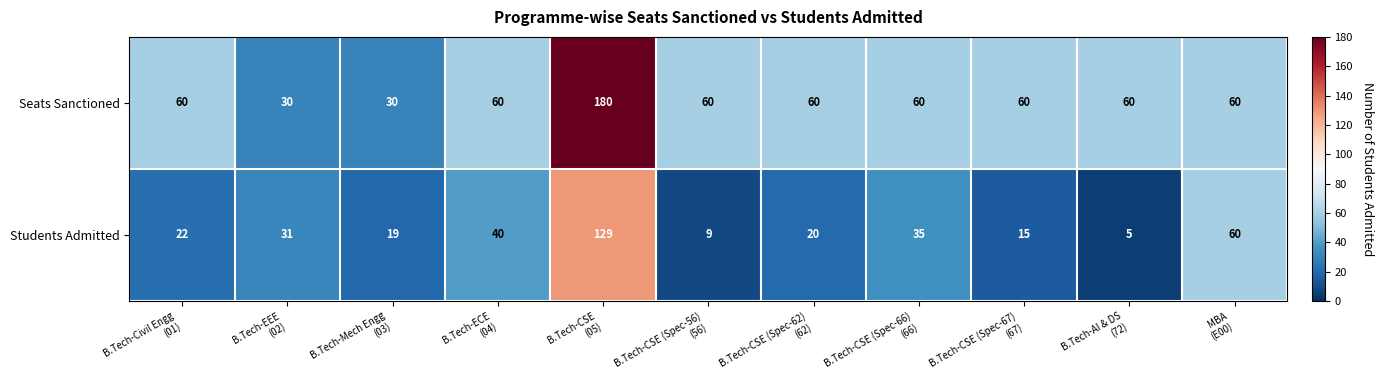

Count the number of categories in the chart.

11